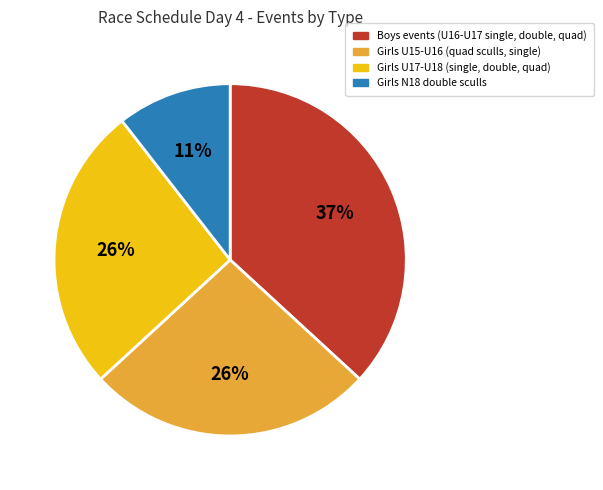

What is the smallest slice in the pie chart?

Girls N18 double sculls